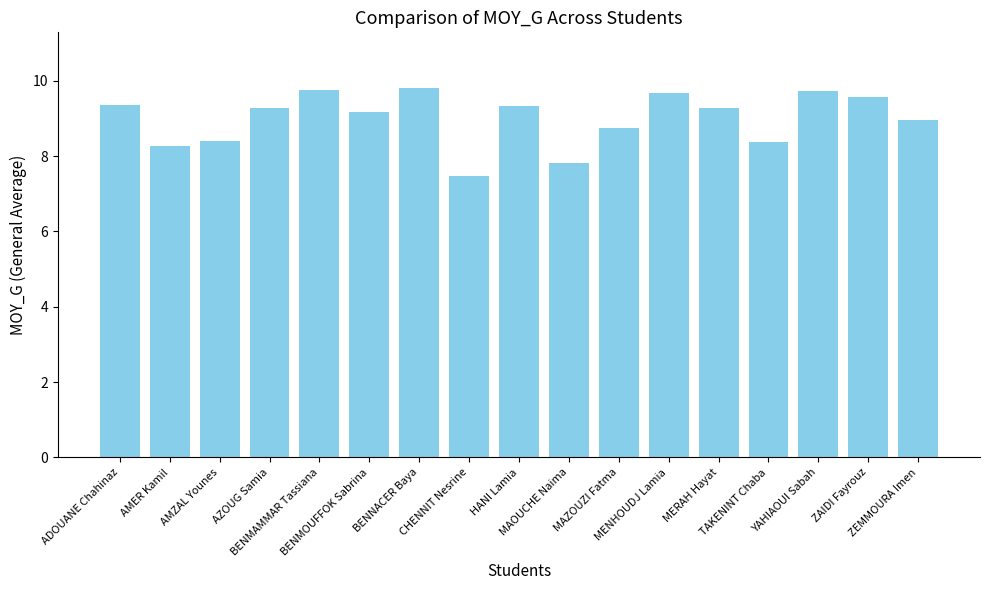

The chart shows a value of 13.2 at HANI Lamia. True or false?

False